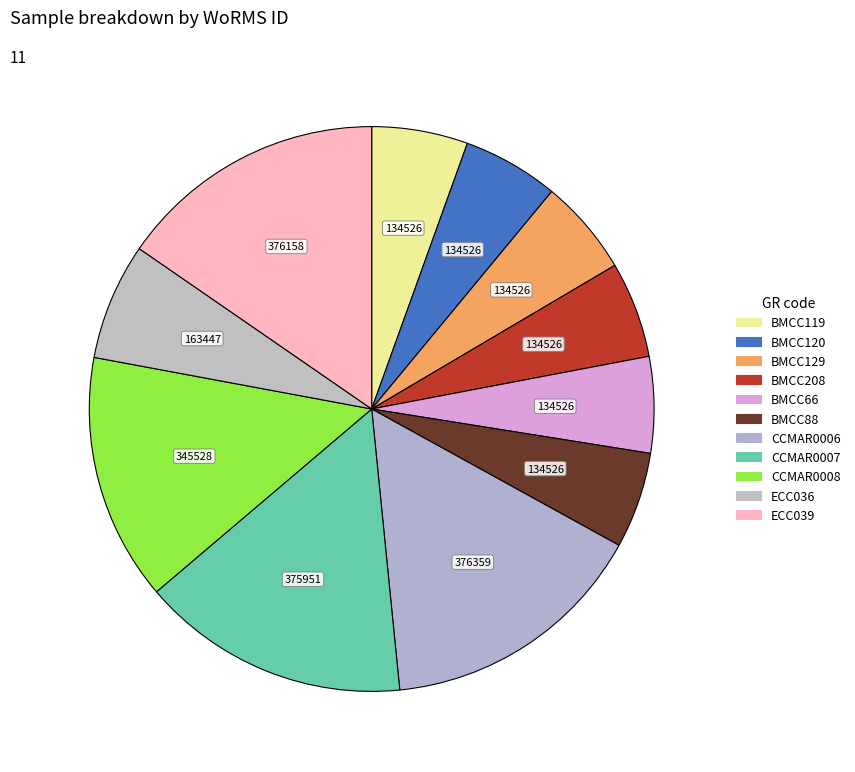

Does BMCC120 account for over 50% of the chart?

No